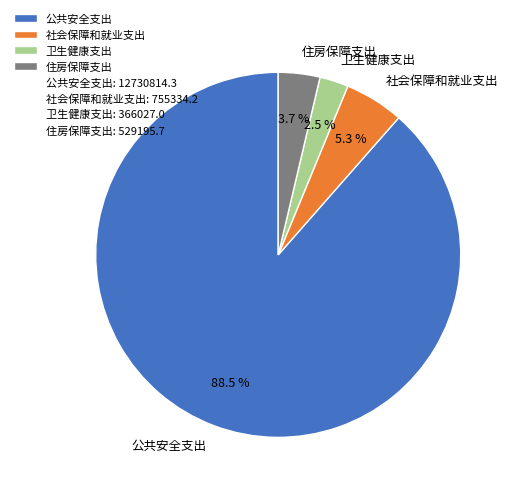

To the nearest percent, what is the difference between the largest and smallest slice percentages?

86%